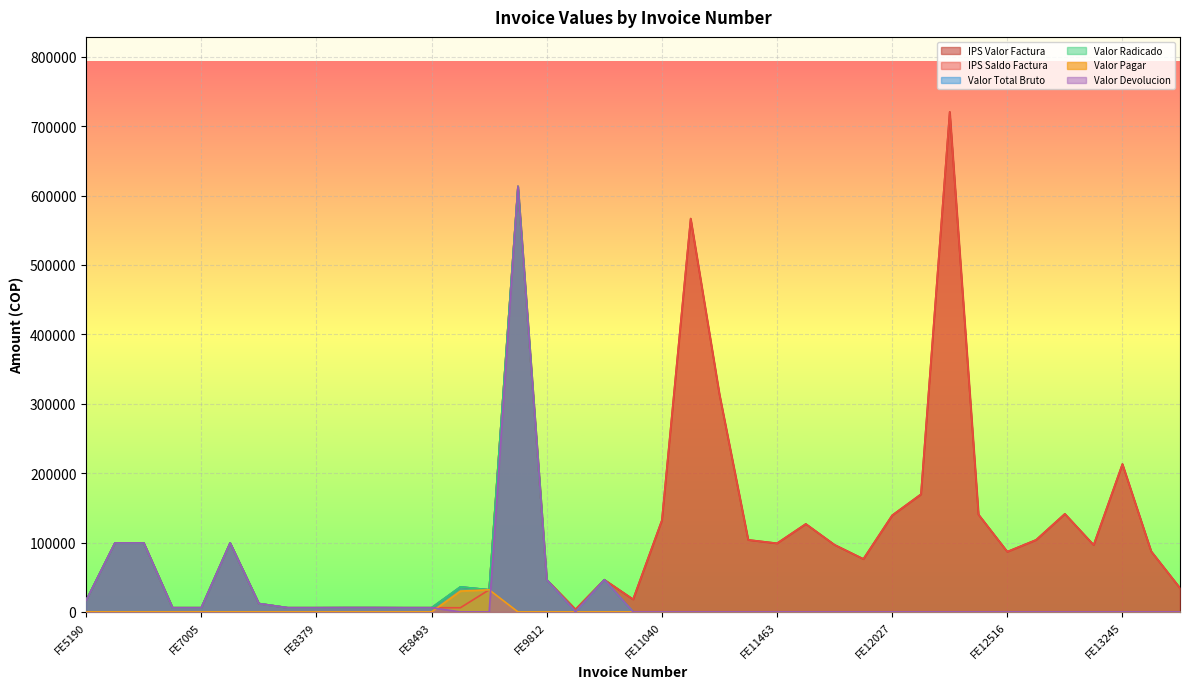

Reading left to right, what are all the values shown in this chart?

IPS Valor Factura: FE5190=16605	FE6663=99423	FE6688=99423	FE6748=6000	FE7005=6000	FE7693=99423	FE8245=12000	FE8261=6000	FE8379=6000	FE8434=6092	FE8448=6092	FE8454=6000	FE8493=6000	FE8528=36000	FE9159=31837	FE9166=613303	FE9812=46365	FE9888=3600	FE10228=46365	FE10277=18100	FE11040=132000	FE11277=566882	FE11418=313777	FE11419=103755	FE11463=98861	FE11484=126762	FE12025=96642	FE12026=76262	FE12027=139162	FE12029=169517	FE12352=720684	FE12473=140309	FE12516=86762	FE12521=103755	FE12690=141309	FE13080=96462	FE13245=213114	FE13344=87262	FE13375=34386
IPS Saldo Factura: FE5190=16605	FE6663=99423	FE6688=99423	FE6748=6000	FE7005=6000	FE7693=99423	FE8245=12000	FE8261=6000	FE8379=6000	FE8434=6092	FE8448=6092	FE8454=6000	FE8493=6000	FE8528=6000	FE9159=31837	FE9166=613303	FE9812=46365	FE9888=3600	FE10228=46365	FE10277=18100	FE11040=132000	FE11277=566882	FE11418=313777	FE11419=103755	FE11463=98861	FE11484=126762	FE12025=96642	FE12026=76262	FE12027=139162	FE12029=169517	FE12352=720684	FE12473=140309	FE12516=86762	FE12521=103755	FE12690=141309	FE13080=96462	FE13245=213114	FE13344=87262	FE13375=34386
Valor Total Bruto: FE5190=16605	FE6663=99423	FE6688=99423	FE6748=6000	FE7005=6000	FE7693=99423	FE8245=12000	FE8261=6000	FE8379=6000	FE8434=6092	FE8448=6092	FE8454=6000	FE8493=6000	FE8528=36000	FE9159=31837	FE9166=613303	FE9812=46365	FE9888=0	FE10228=46365	FE10277=0	FE11040=0	FE11277=0	FE11418=0	FE11419=0	FE11463=0	FE11484=0	FE12025=0	FE12026=0	FE12027=0	FE12029=0	FE12352=0	FE12473=0	FE12516=0	FE12521=0	FE12690=0	FE13080=0	FE13245=0	FE13344=0	FE13375=0
Valor Radicado: FE5190=16605	FE6663=99423	FE6688=99423	FE6748=6000	FE7005=6000	FE7693=99423	FE8245=12000	FE8261=6000	FE8379=6000	FE8434=6092	FE8448=6092	FE8454=6000	FE8493=6000	FE8528=36000	FE9159=31837	FE9166=613303	FE9812=46365	FE9888=0	FE10228=46365	FE10277=0	FE11040=0	FE11277=0	FE11418=0	FE11419=0	FE11463=0	FE11484=0	FE12025=0	FE12026=0	FE12027=0	FE12029=0	FE12352=0	FE12473=0	FE12516=0	FE12521=0	FE12690=0	FE13080=0	FE13245=0	FE13344=0	FE13375=0
Valor Pagar: FE5190=0	FE6663=0	FE6688=0	FE6748=0	FE7005=0	FE7693=0	FE8245=0	FE8261=0	FE8379=0	FE8434=0	FE8448=0	FE8454=0	FE8493=0	FE8528=30000	FE9159=31837	FE9166=0	FE9812=0	FE9888=0	FE10228=0	FE10277=0	FE11040=0	FE11277=0	FE11418=0	FE11419=0	FE11463=0	FE11484=0	FE12025=0	FE12026=0	FE12027=0	FE12029=0	FE12352=0	FE12473=0	FE12516=0	FE12521=0	FE12690=0	FE13080=0	FE13245=0	FE13344=0	FE13375=0
Valor Devolucion: FE5190=16605	FE6663=99423	FE6688=99423	FE6748=6000	FE7005=6000	FE7693=99423	FE8245=12000	FE8261=6000	FE8379=6000	FE8434=6092	FE8448=6092	FE8454=6000	FE8493=6000	FE8528=0	FE9159=0	FE9166=613303	FE9812=46365	FE9888=0	FE10228=46365	FE10277=0	FE11040=0	FE11277=0	FE11418=0	FE11419=0	FE11463=0	FE11484=0	FE12025=0	FE12026=0	FE12027=0	FE12029=0	FE12352=0	FE12473=0	FE12516=0	FE12521=0	FE12690=0	FE13080=0	FE13245=0	FE13344=0	FE13375=0